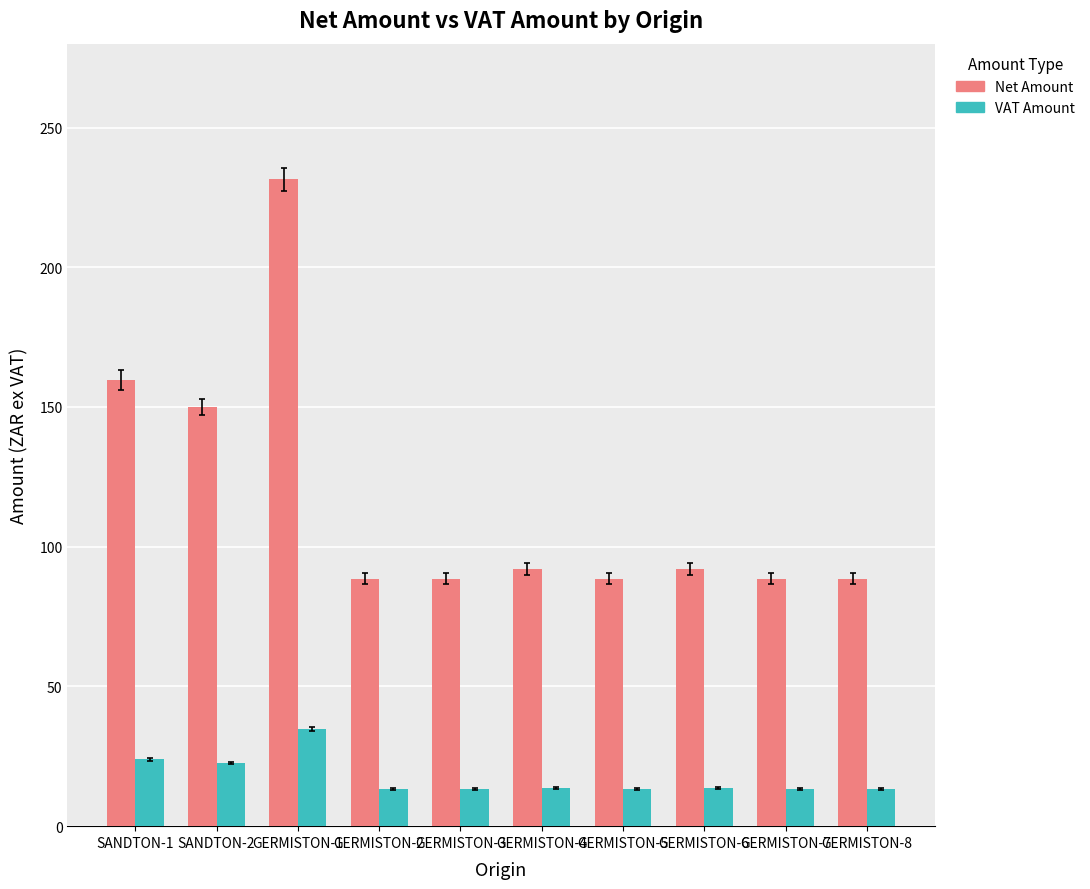

Which series has the widest spread of values?

Net Amount